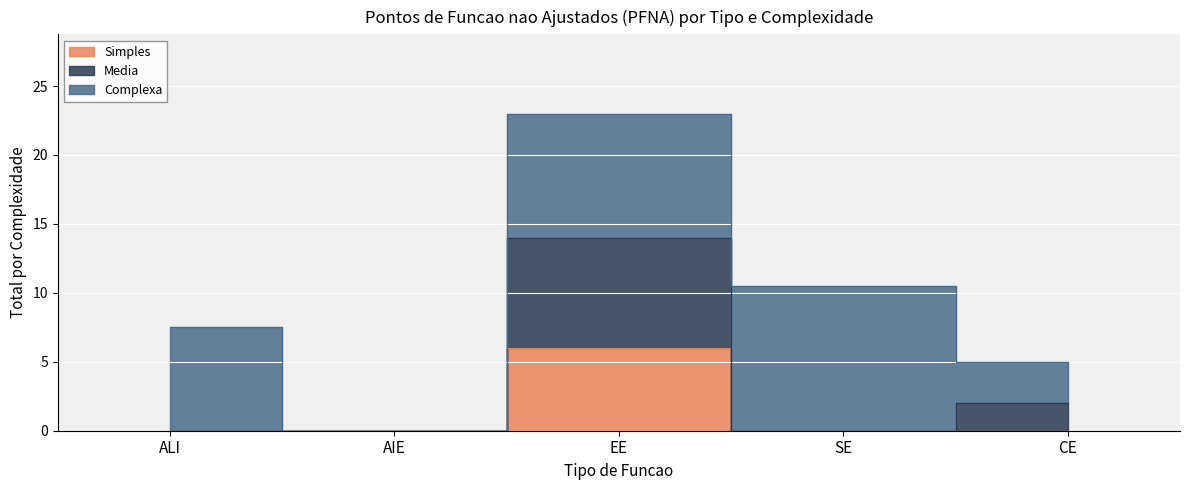

At which category does Simples reach its first local peak?

EE